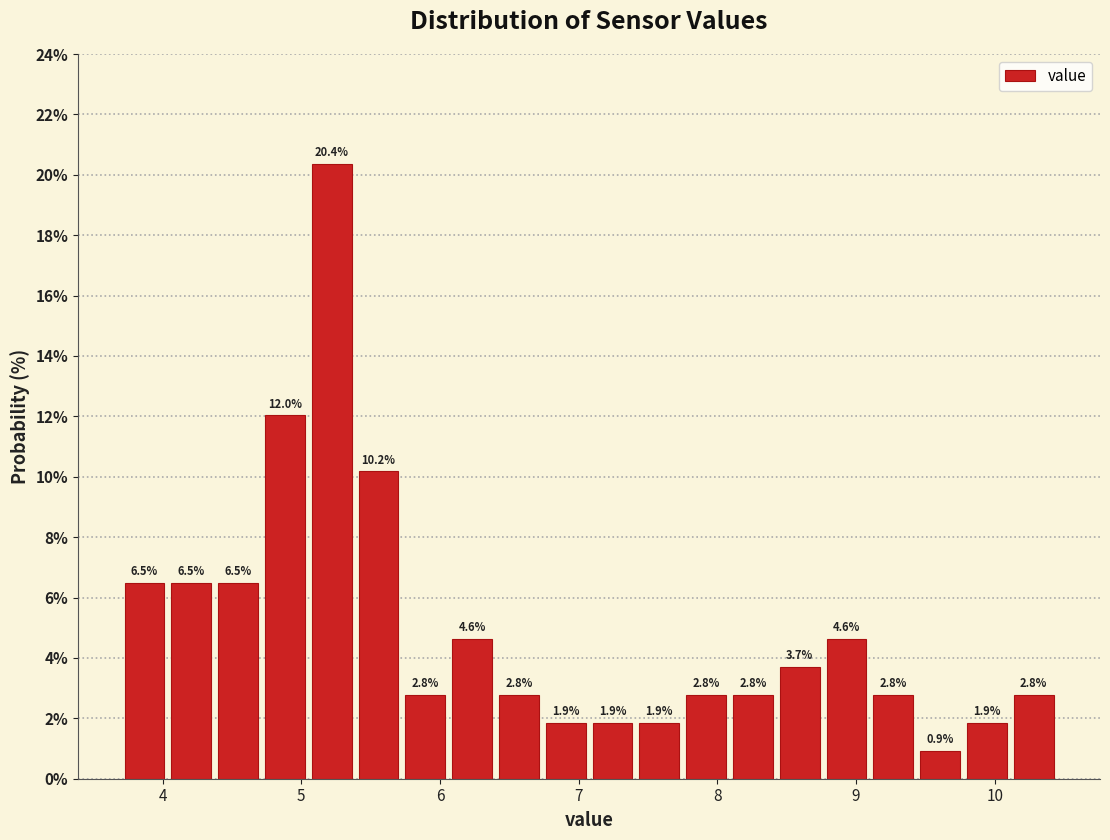

Read against the x-axis, roughly where is the centre of the tallest bar?

5.2